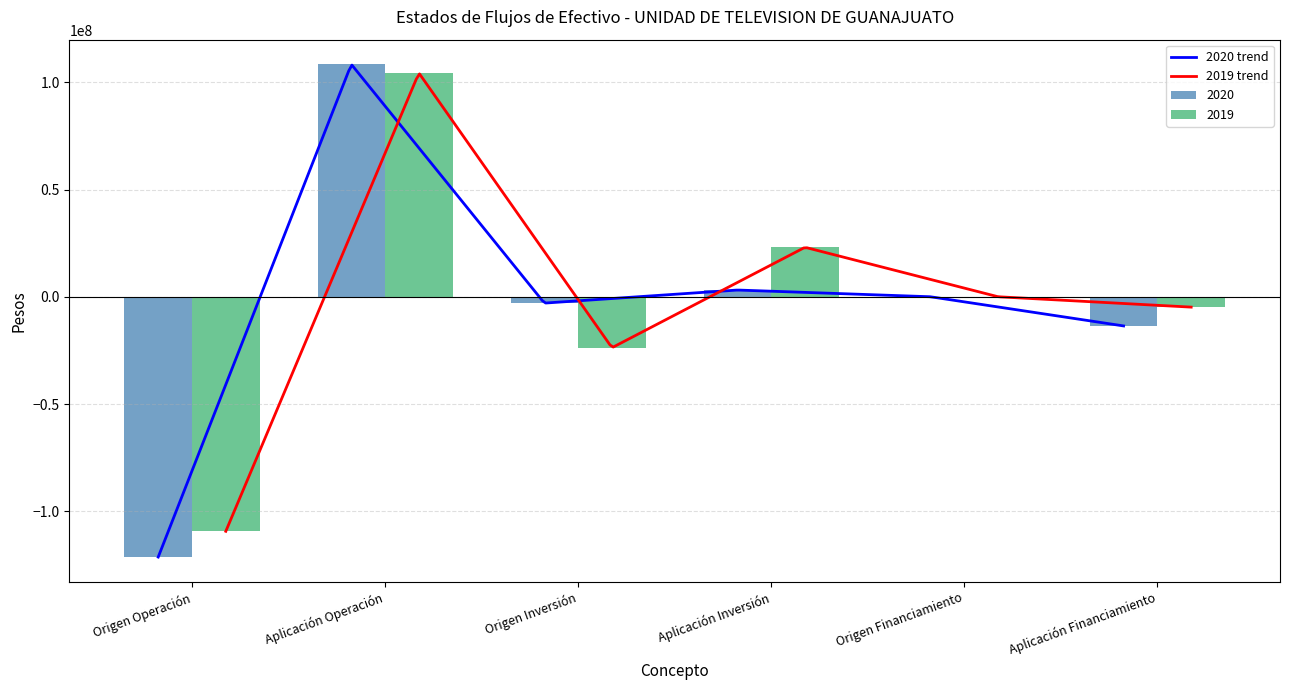

List the labels in order of 2020 value, smallest first.

Origen Operación, Aplicación Financiamiento, Origen Inversión, Origen Financiamiento, Aplicación Inversión, Aplicación Operación